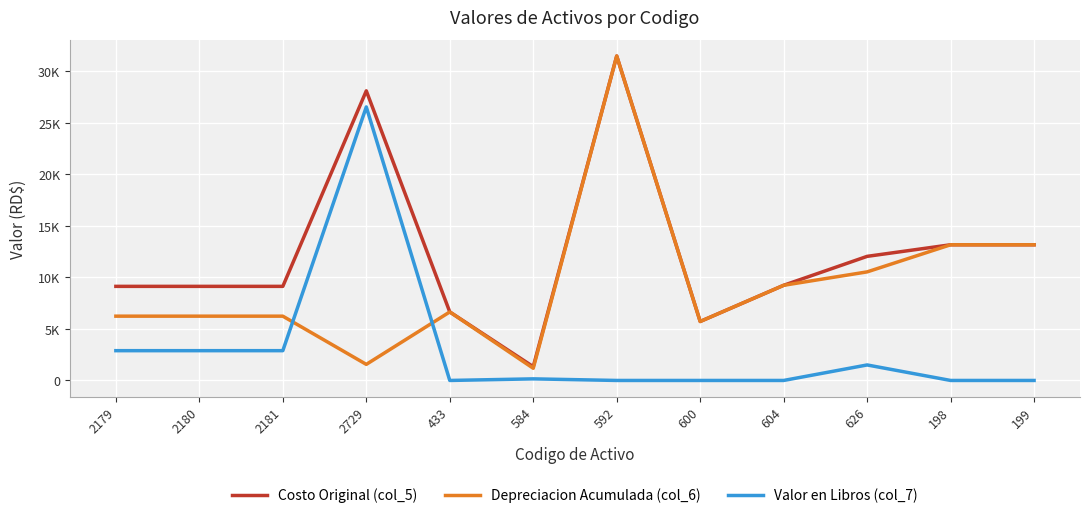

True or false: Costo Original (col_5) and Valor en Libros (col_7) intersect in this chart.

False